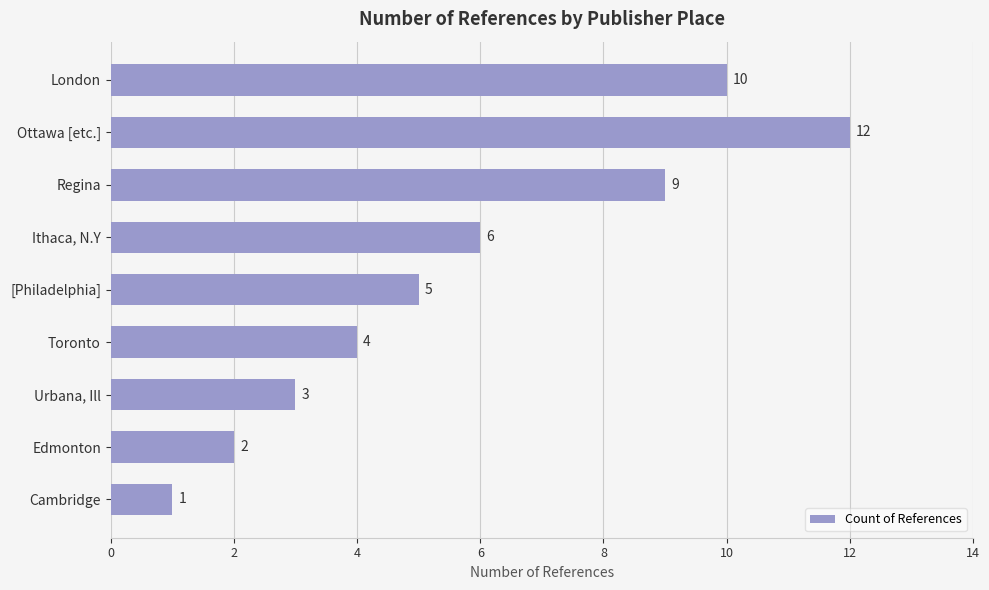

Does the chart contain stacked bars?

No